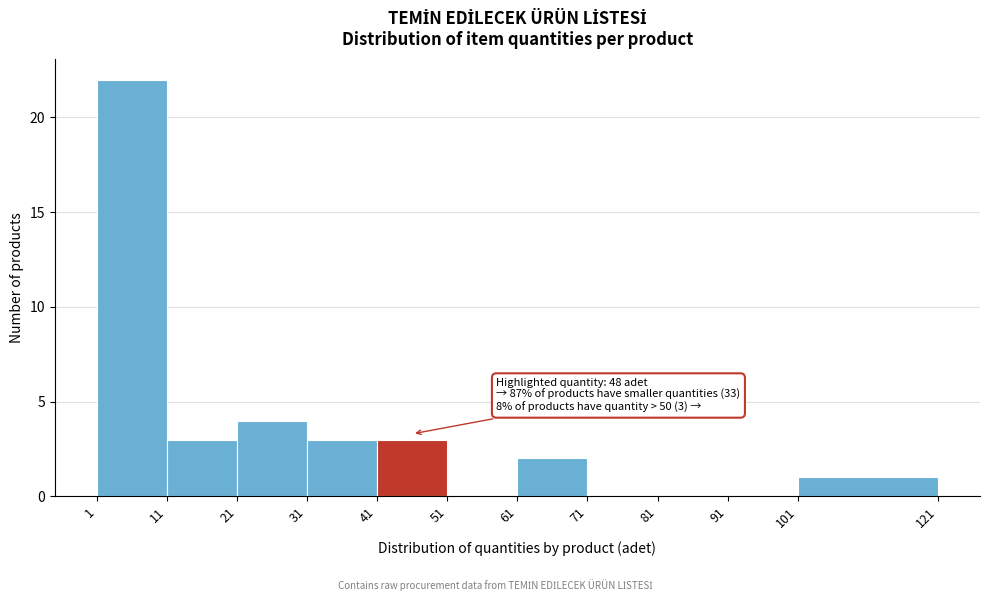

Over which range of the x-axis is the bar tallest?

1 to 11